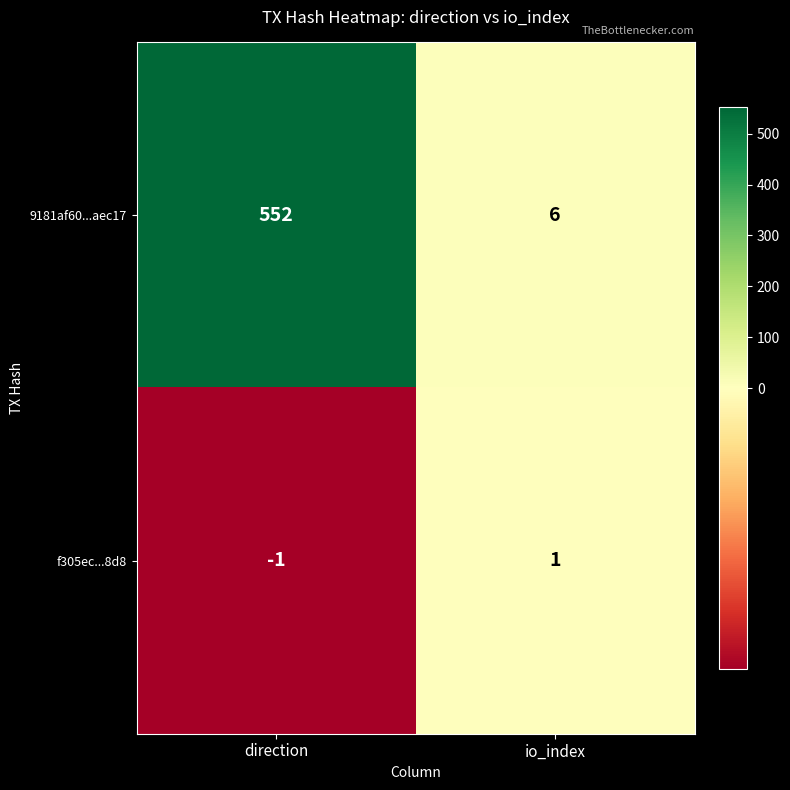

Which series has the widest spread of values?

9181af60...aec17